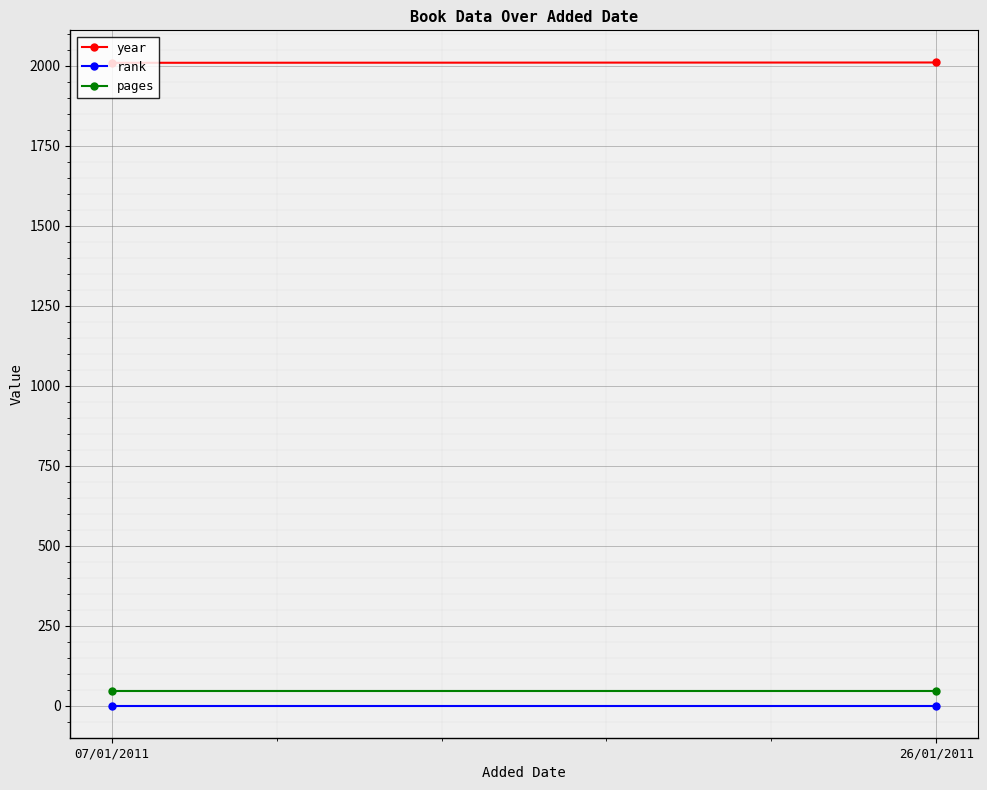

The value of year at 07/01/2011 is 863. True or false?

False